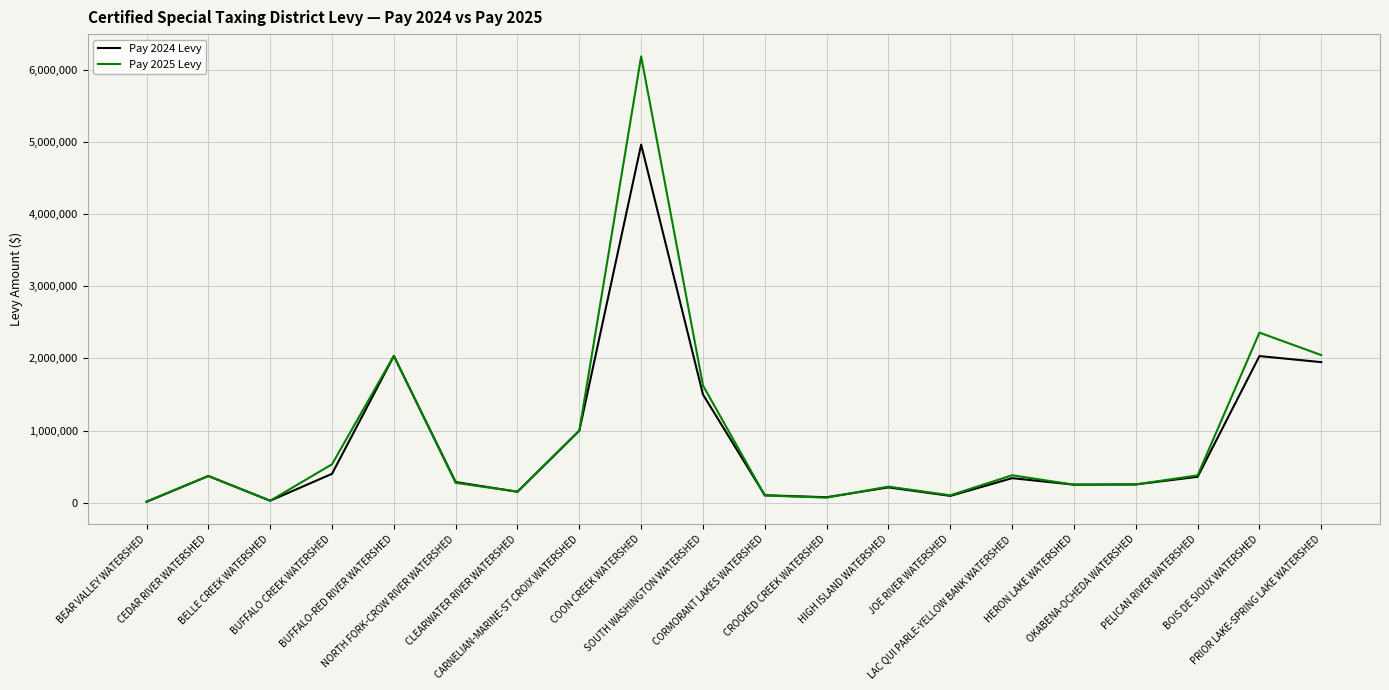

Rank the series by their maximum value, from highest to lowest.

Pay 2025 Levy, Pay 2024 Levy